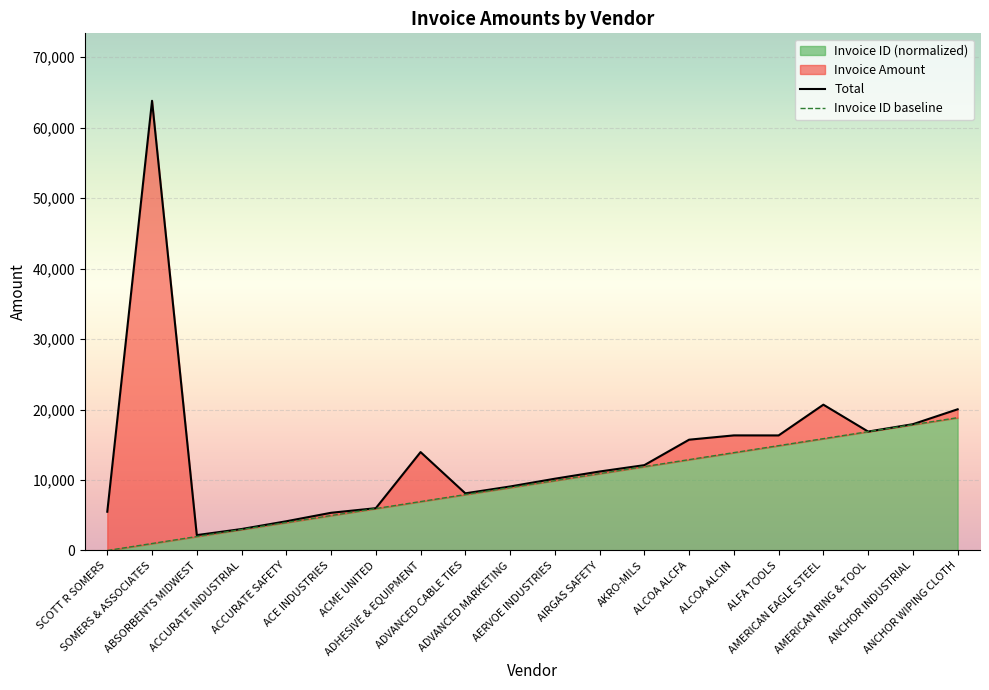

At which category is the sum across all series the highest?

SOMERS & ASSOCIATES